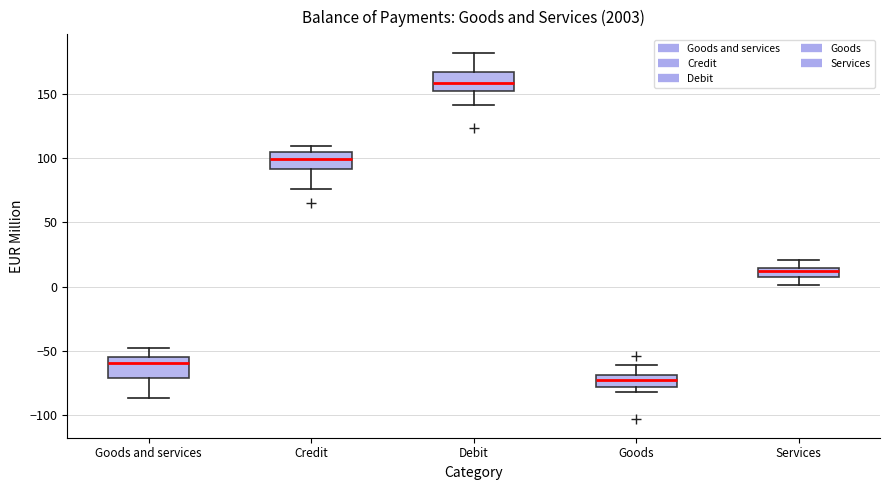

Where is the upper edge of the box for Credit on the y-axis? The values are not printed on the chart, so give them approximately, as read against the axis.

105